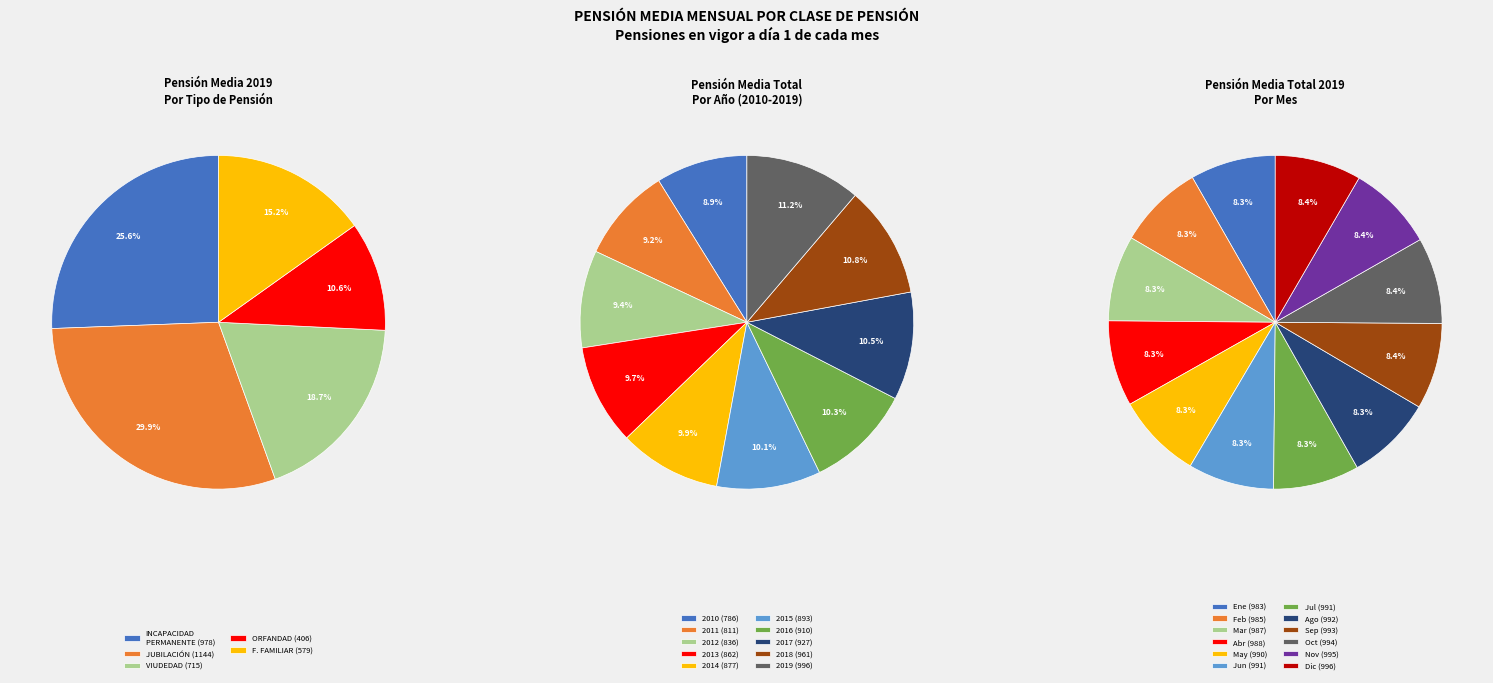

To the nearest percent, what is the combined percentage of 2019 and 2013?

21%